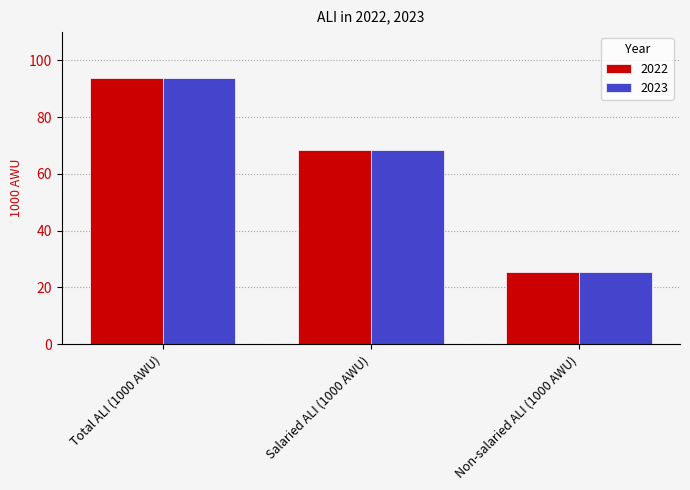

Is the value of 2023 at Salaried ALI (1000 AWU) greater than the value of 2022 at Total ALI (1000 AWU)?

No